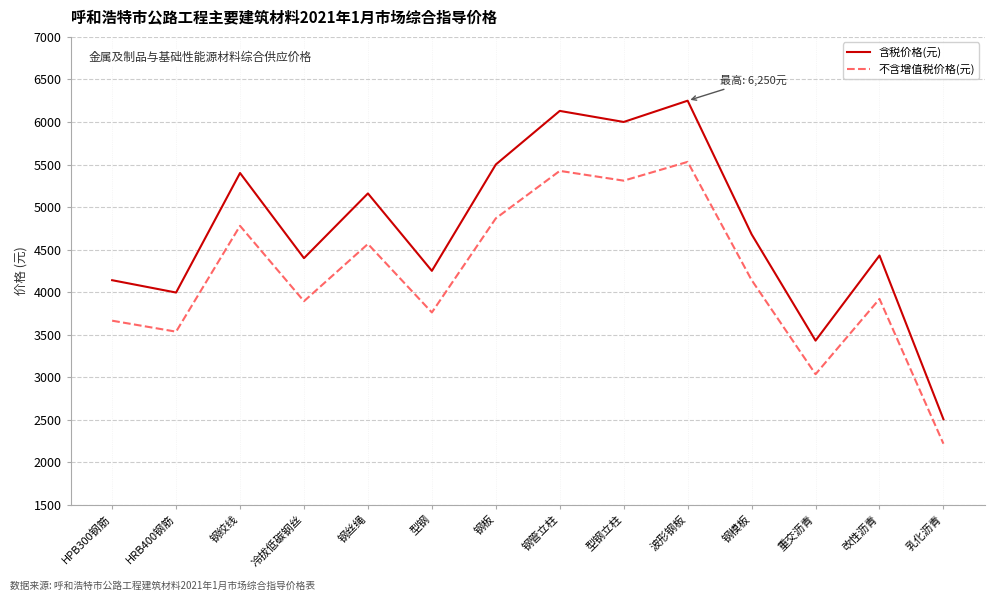

List the series in order of their peak value, highest first.

含税价格(元), 不含增值税价格(元)